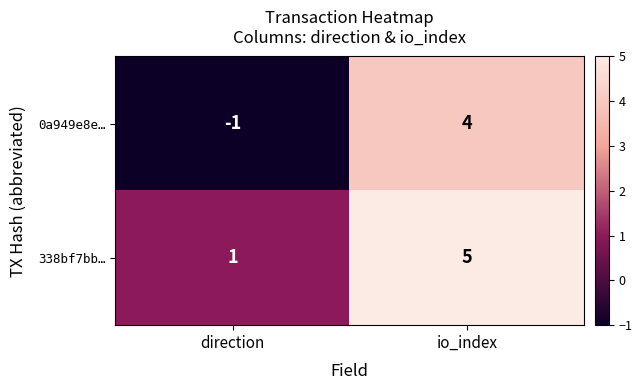

What is the sum of all 338bf7bb… values?

6